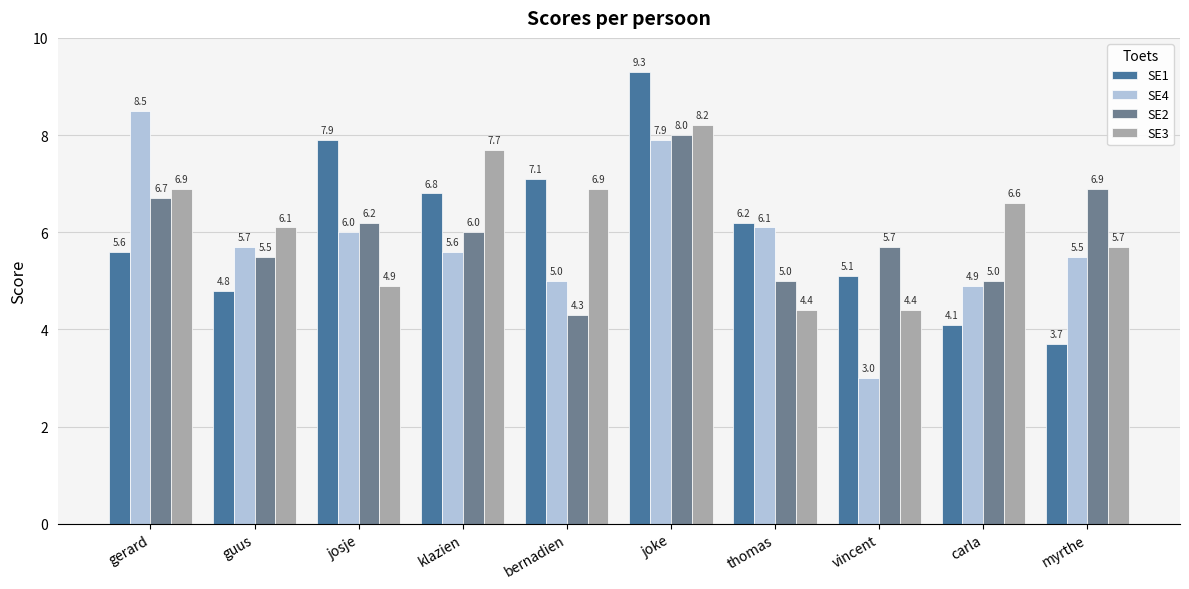

What is the label of the 8th bar from the left?

vincent